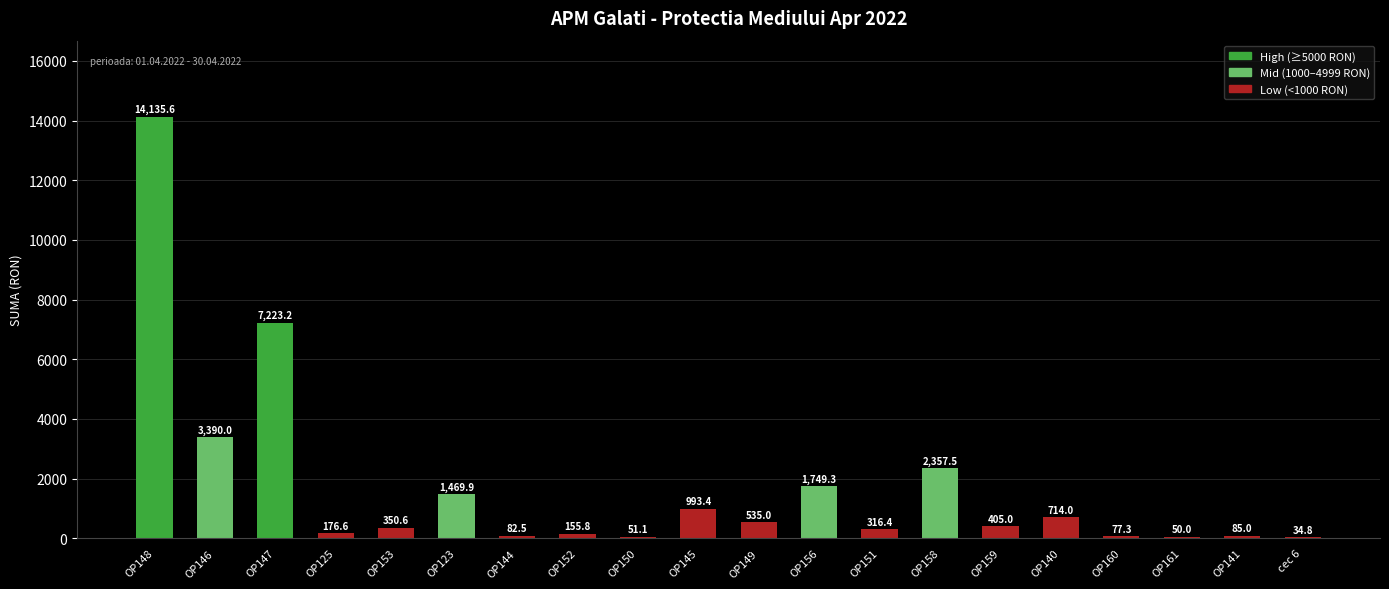

At which label is the value closest to 7085?

OP147